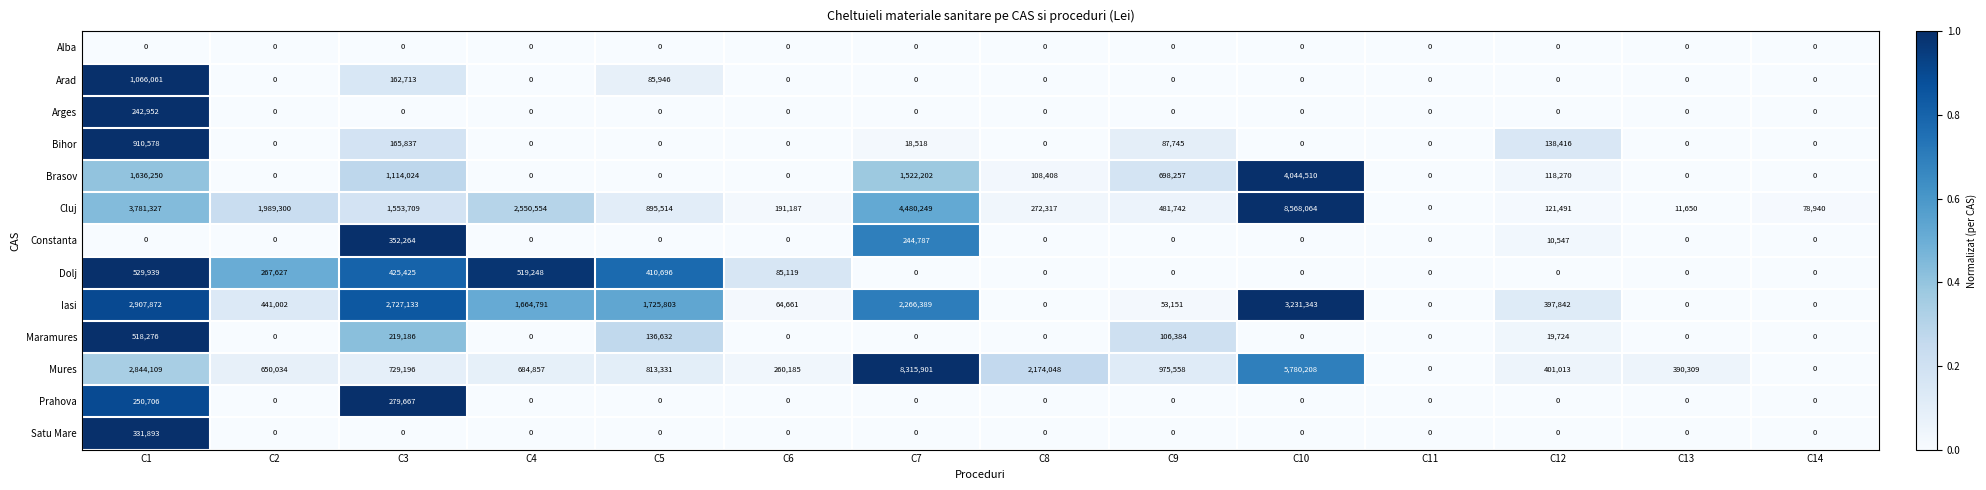

At which category is the sum across all series the highest?

C10